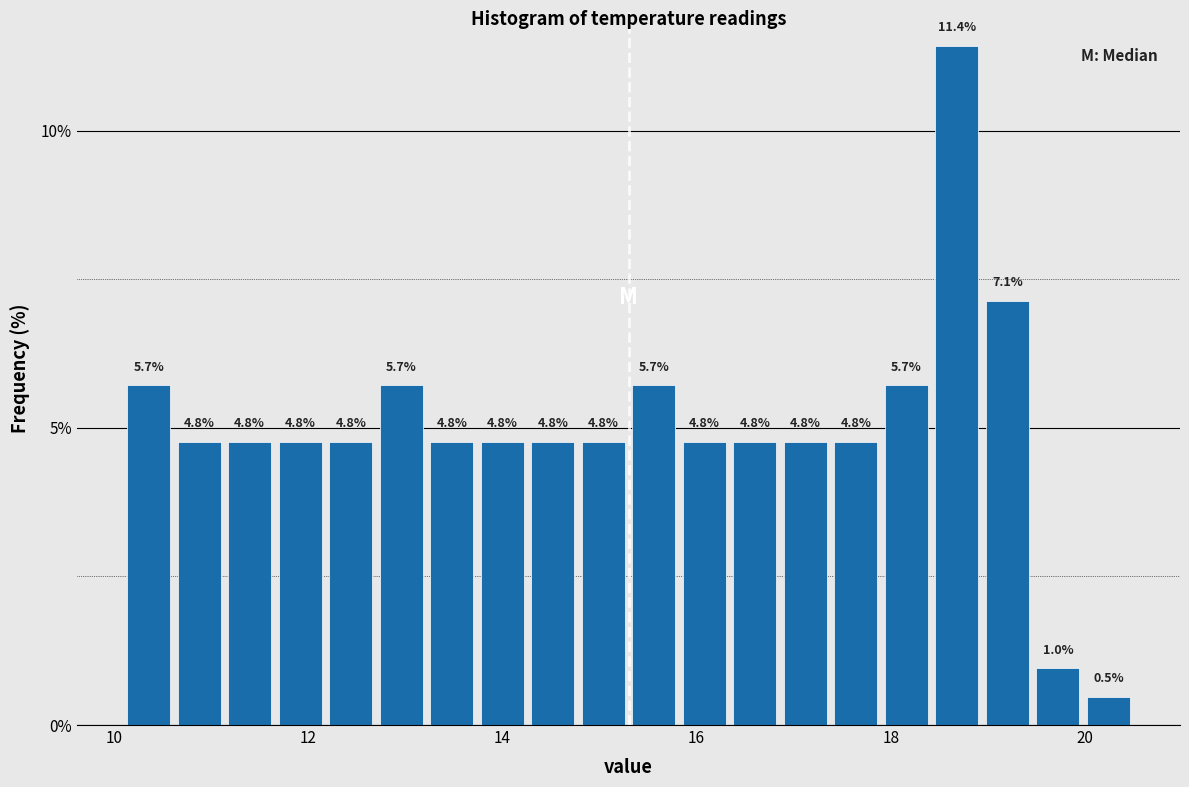

Around what value on the x-axis is the tallest bar? Give the approximate position of its centre, as read against the axis.

18.6